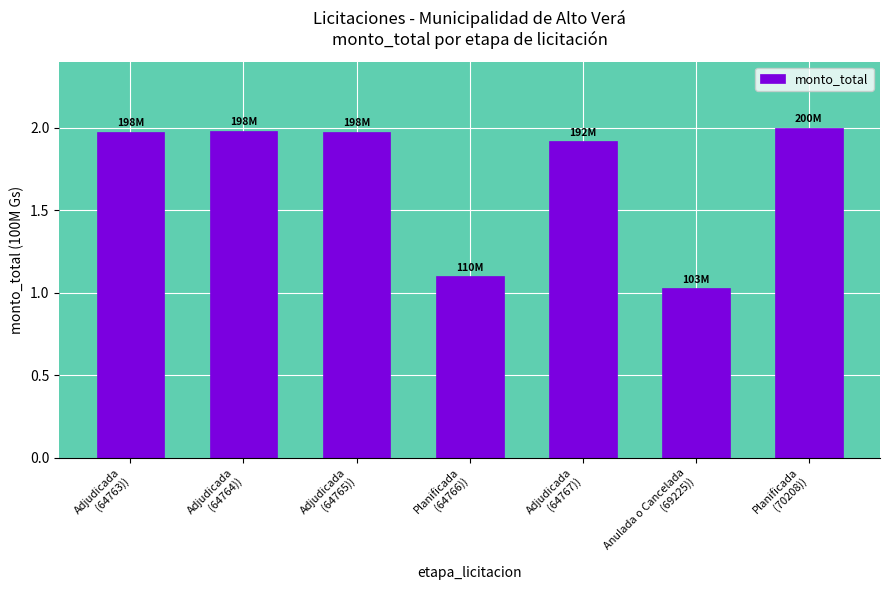

What is the ratio of the value at Planificada
(64766)) to the value at Adjudicada
(64767))?

0.6